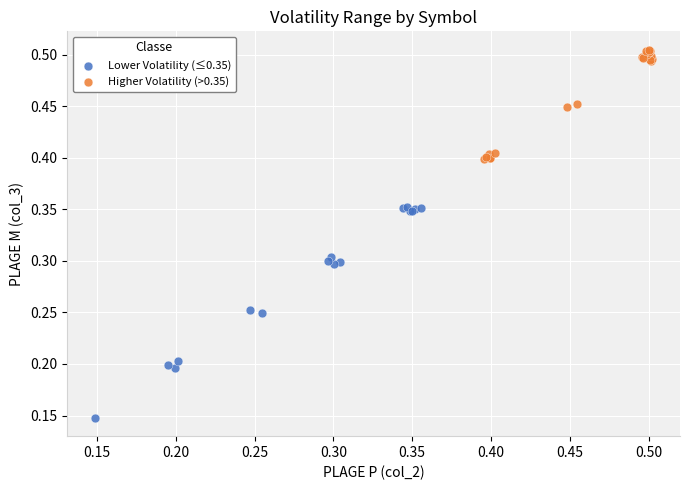

Which series has the widest spread of Y values?

Lower Volatility (≤0.35)